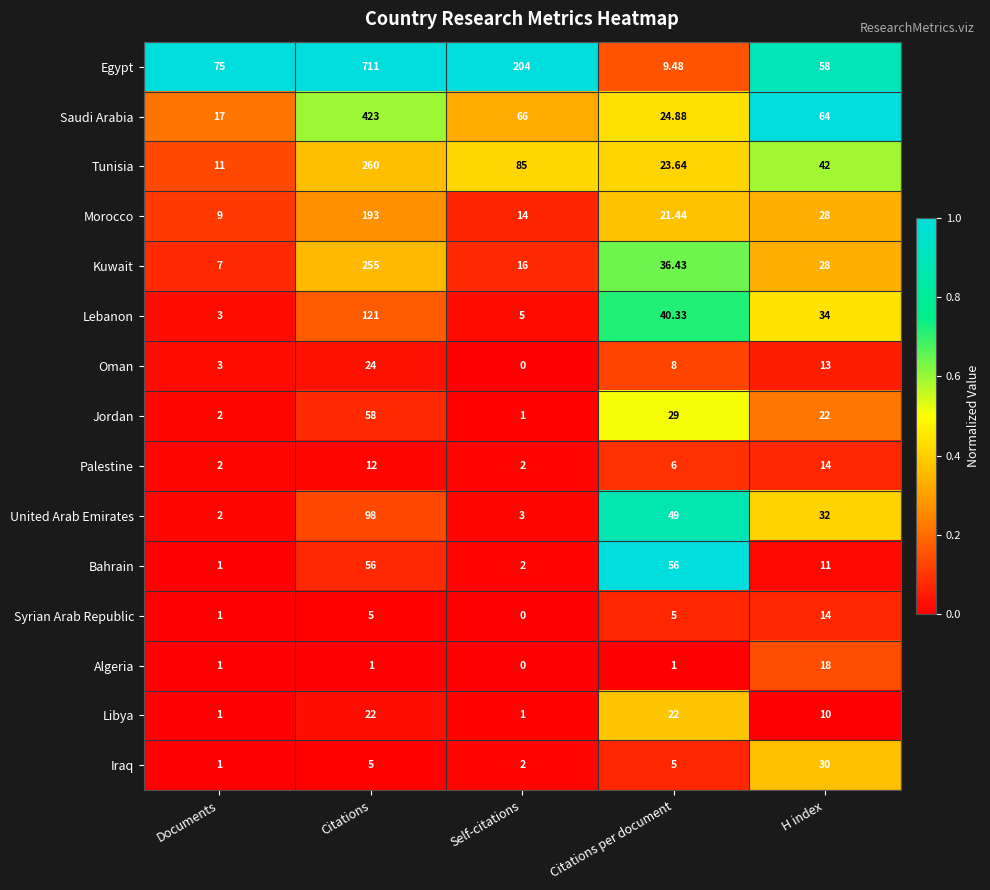

At which category does the chart reach its minimum across all series?

Self-citations